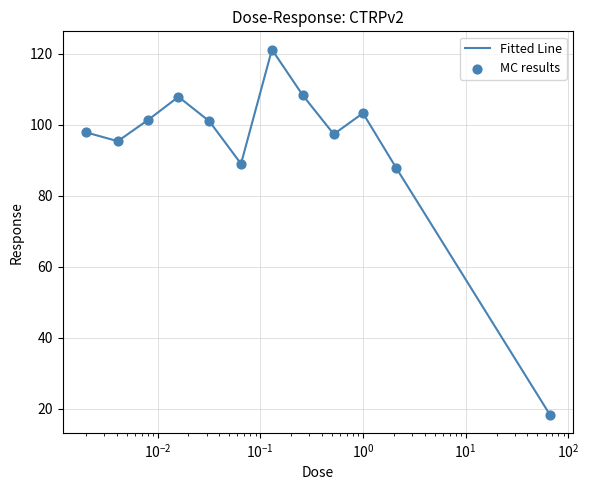

What is the difference between the maximum and minimum values?

102.8